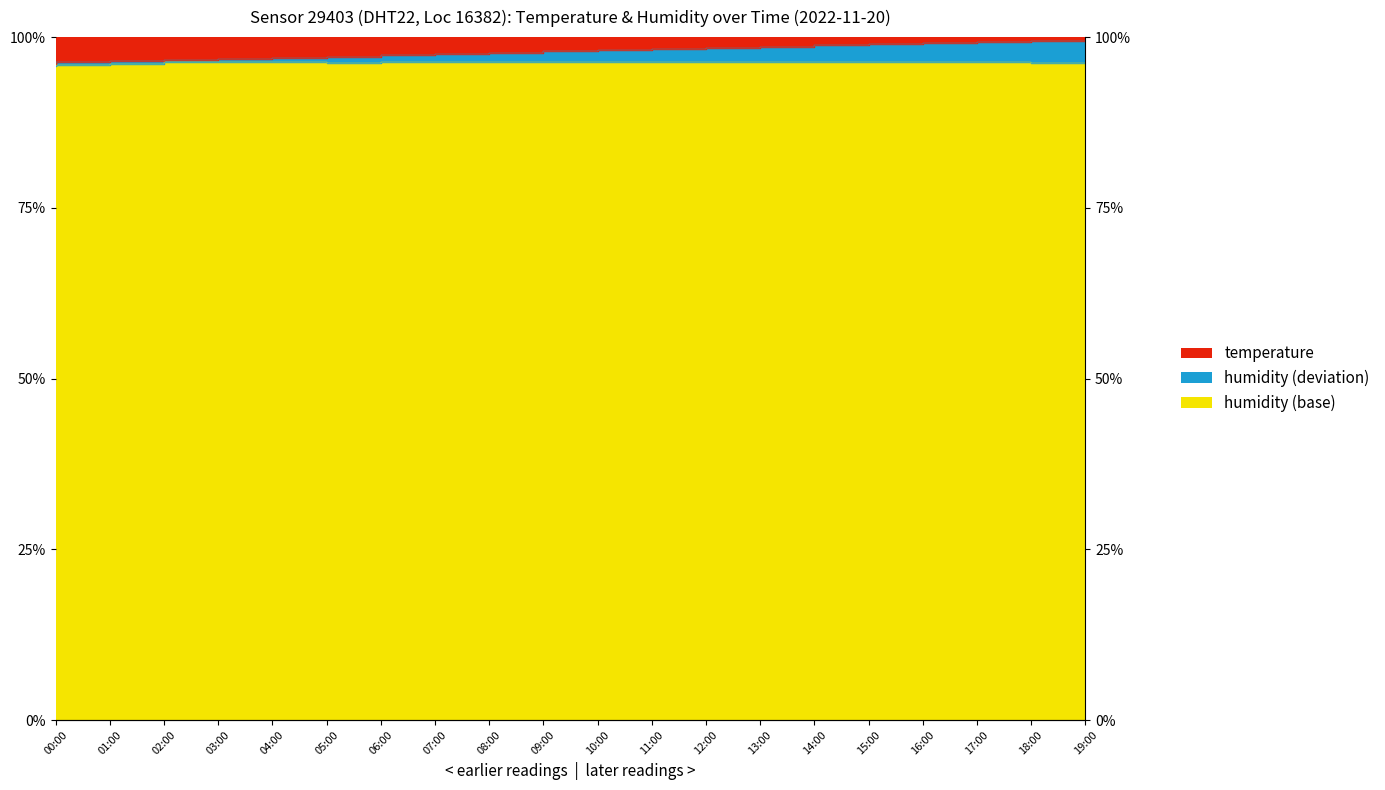

What is the change in value from 01:00 to 16:00?

+2.6